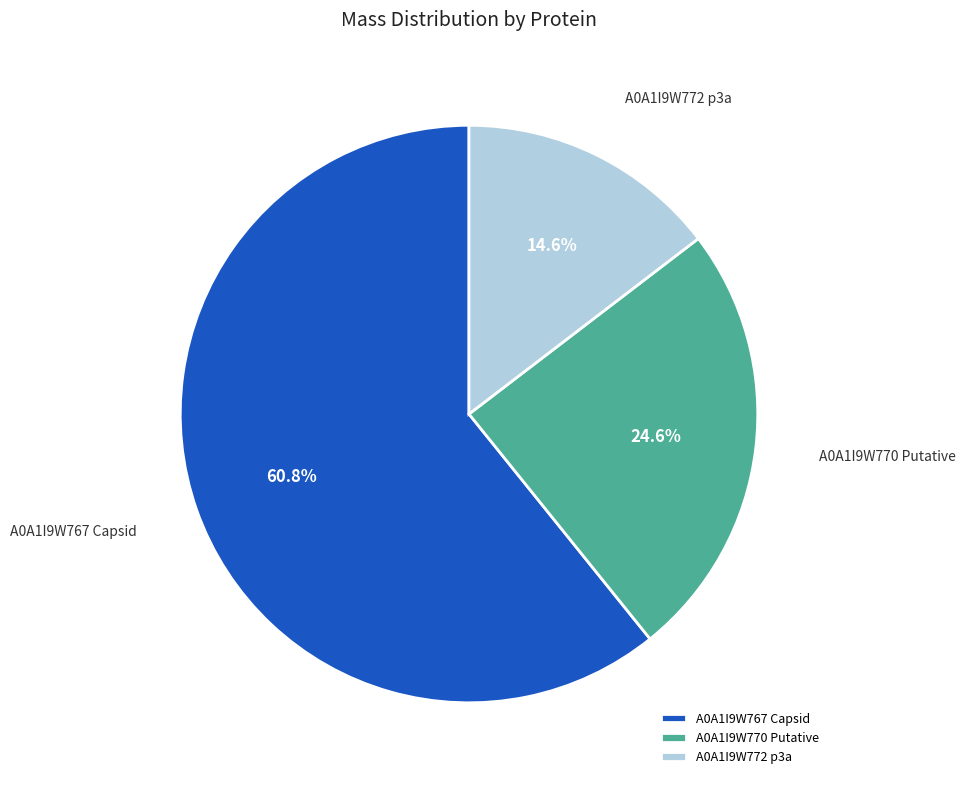

Rank the categories by value from lowest to highest.

A0A1I9W772 p3a, A0A1I9W770 Putative, A0A1I9W767 Capsid